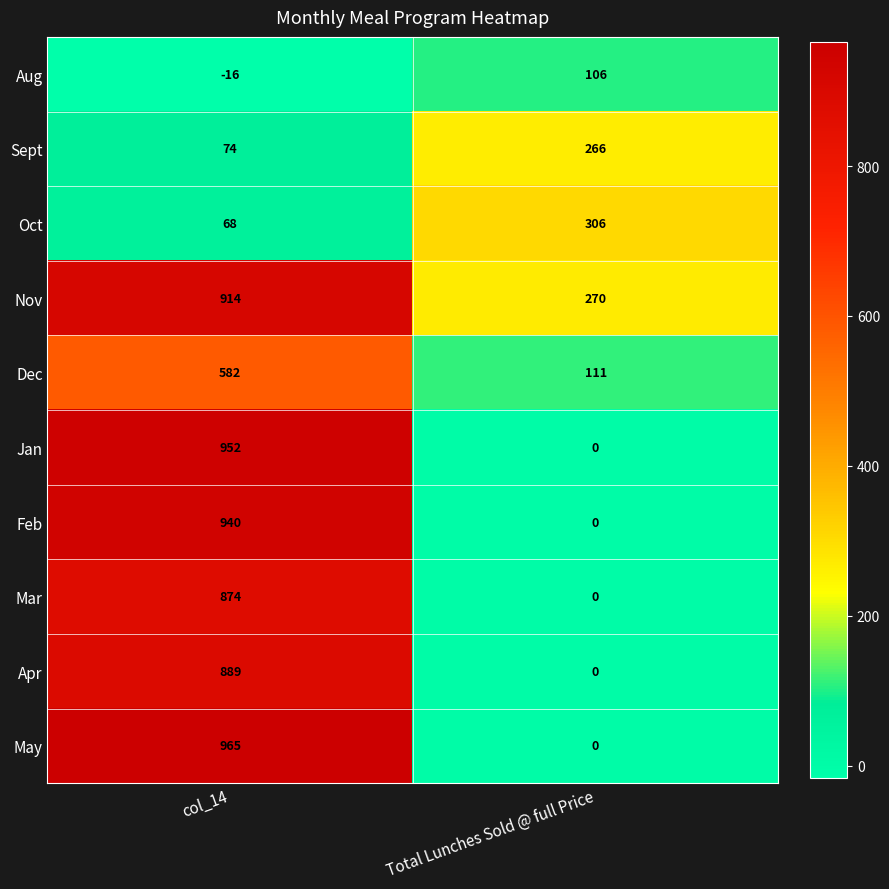

What is the maximum value shown in the chart?

965